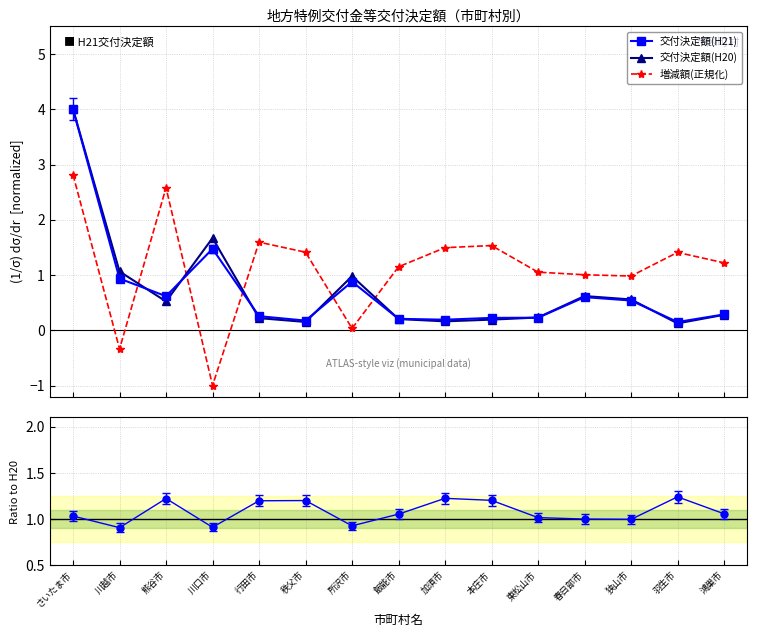

Count the number of categories in the chart.

15